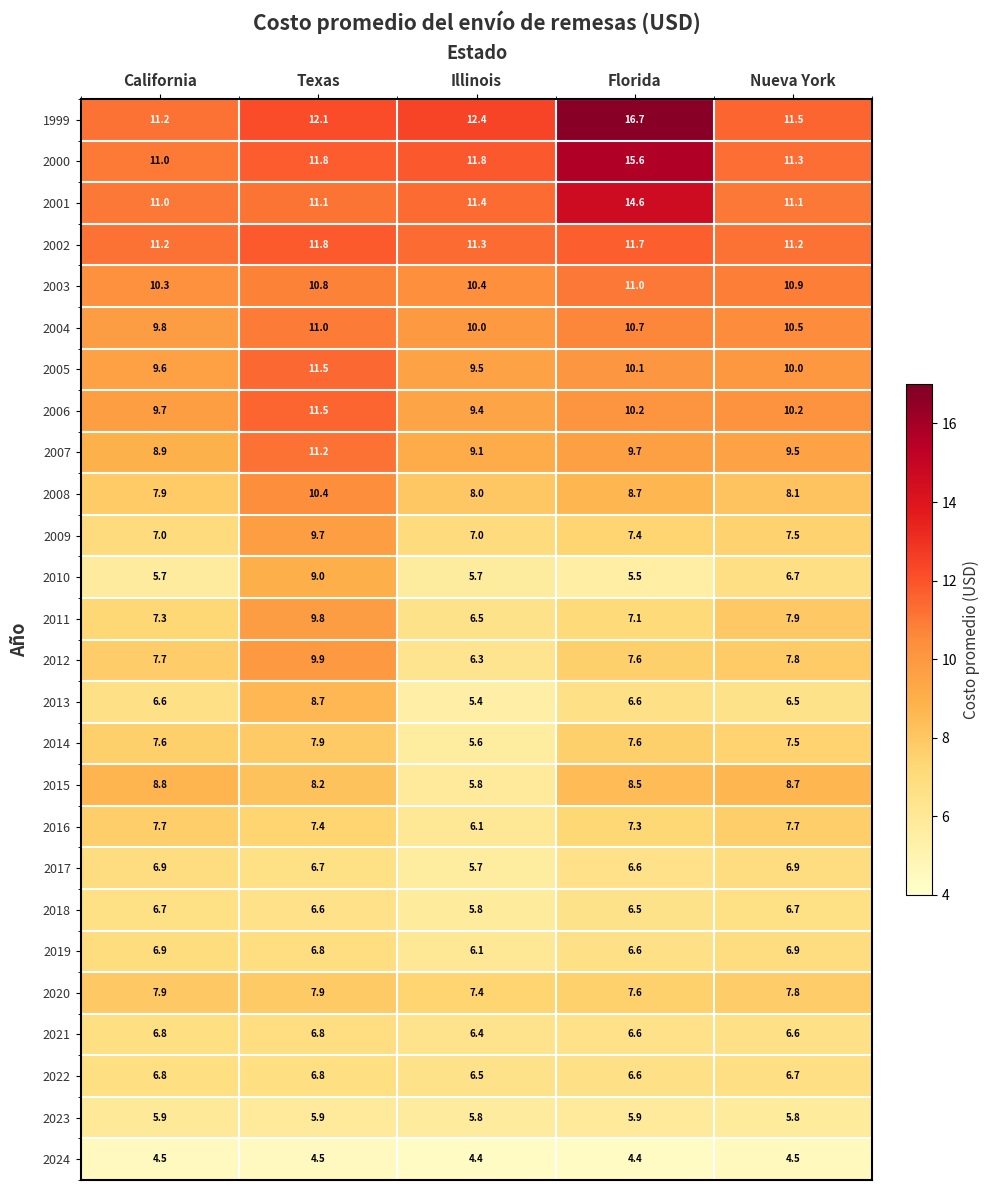

What is the greatest value displayed?

16.7